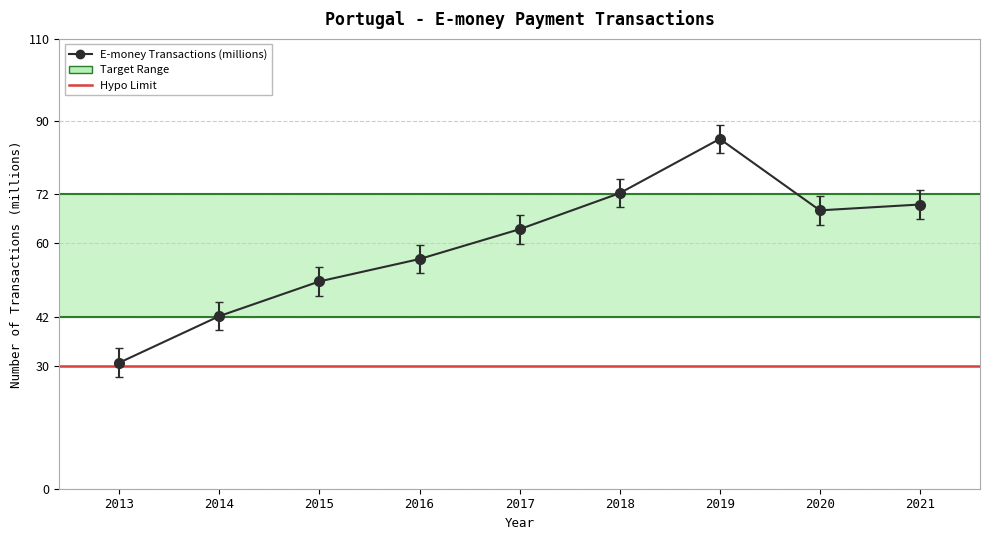

What is the ratio of the value at 2018 to the value at 2014?

1.7